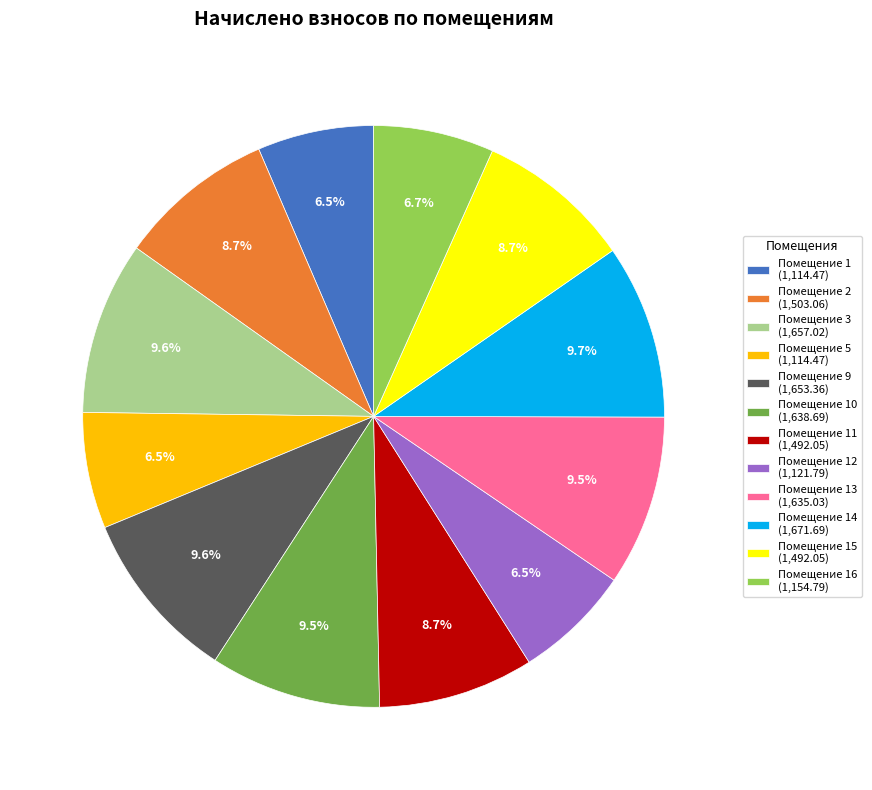

Is Помещение 13 (1,635.03) the majority of the pie?

No